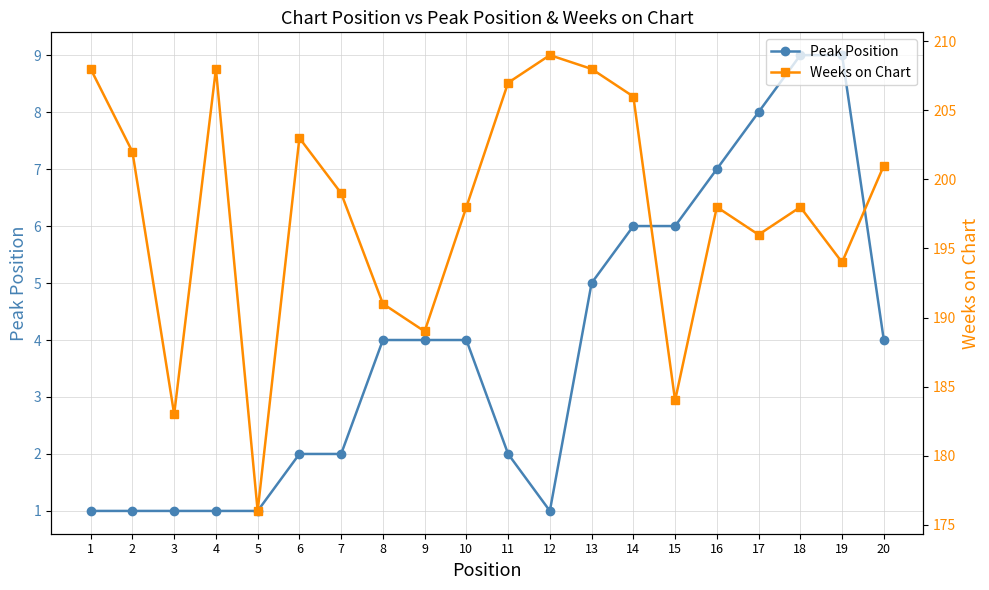

What is the spread (max minus min) of values at 11?

205